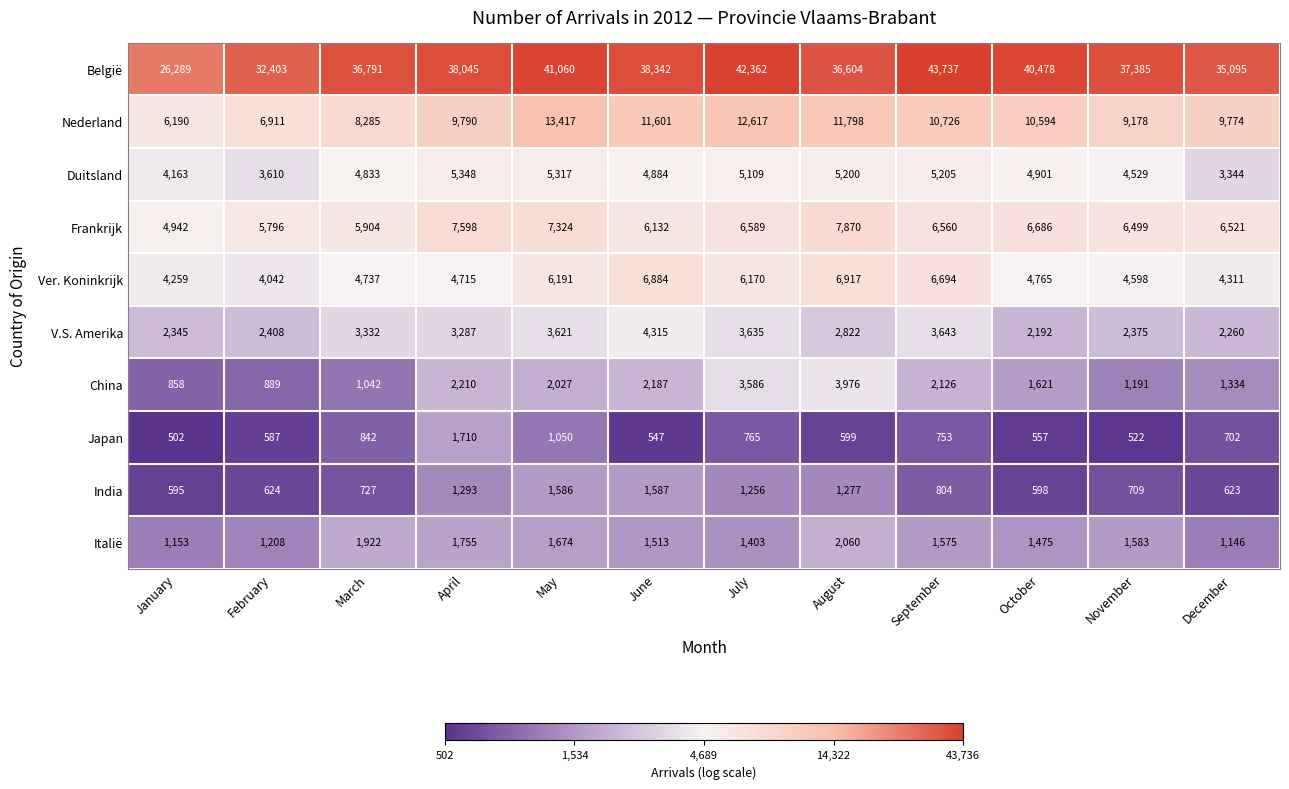

What is the spread (max minus min) of values at March?

36064